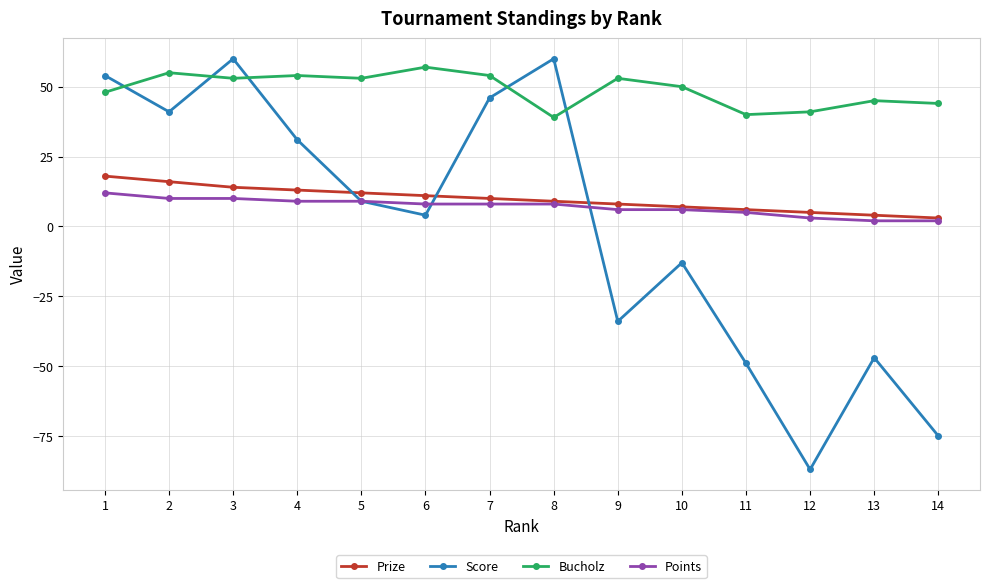

Does the chart display data point markers on the line(s)?

Yes